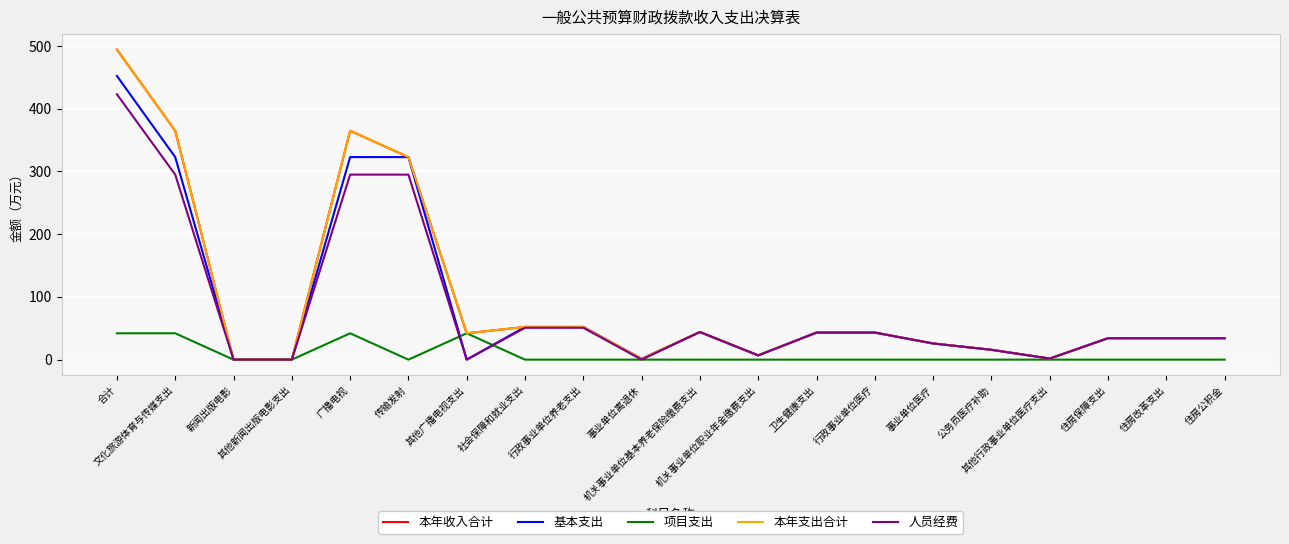

At which label does 人员经费 reach its peak?

合计